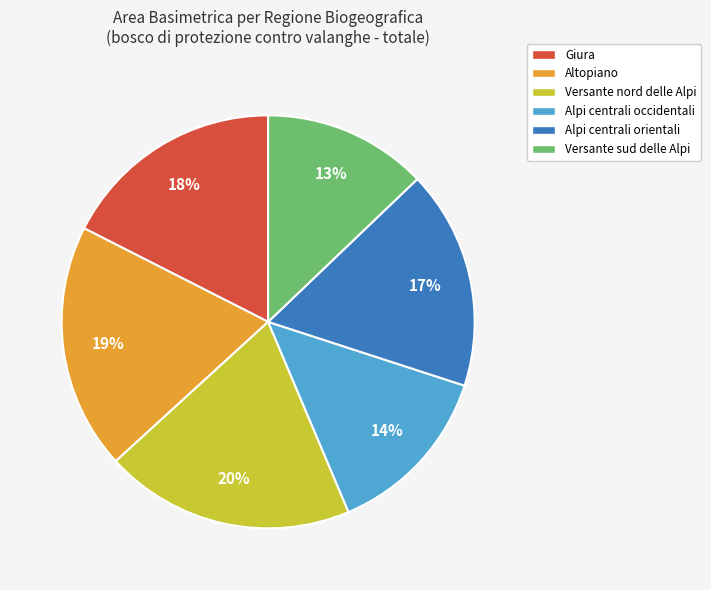

Which category has the smallest portion of the pie?

Versante sud delle Alpi